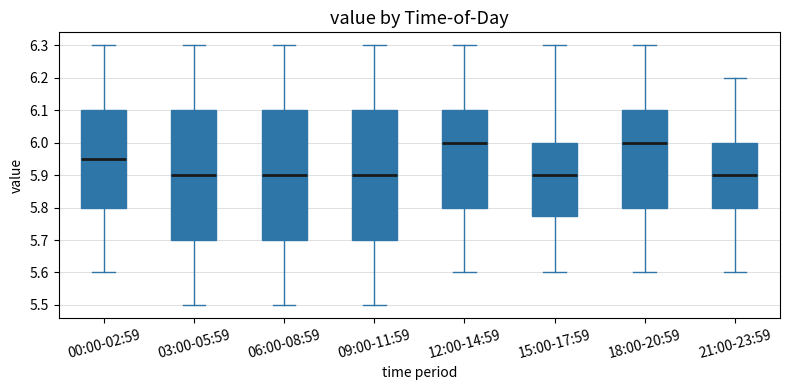

Where does the upper whisker of the box for 15:00-17:59 end on the y-axis? The values are not printed on the chart, so give them approximately, as read against the axis.

6.30